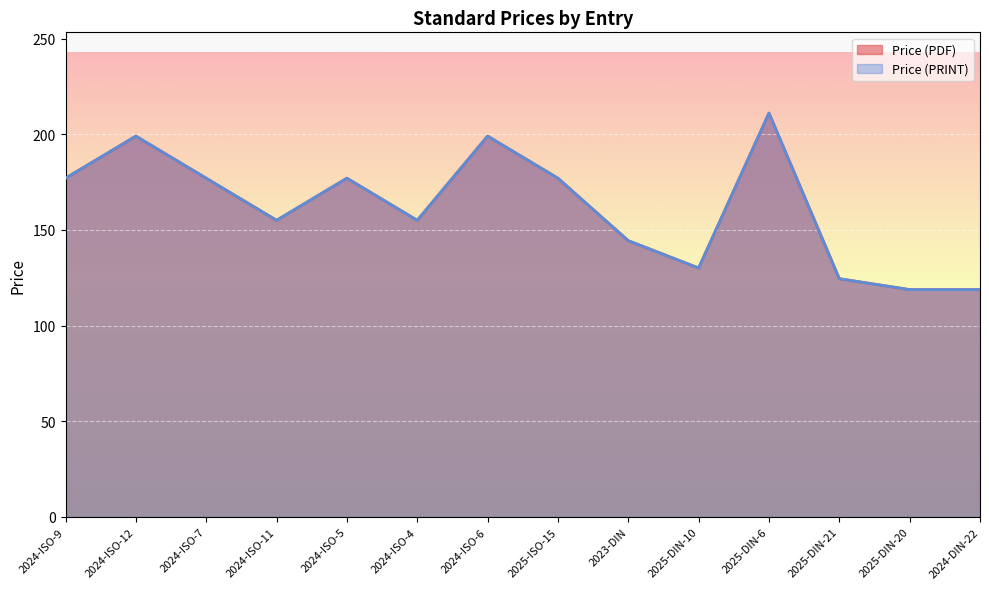

What is the difference between the maximum and minimum values in the Price (PDF) series?

92.2